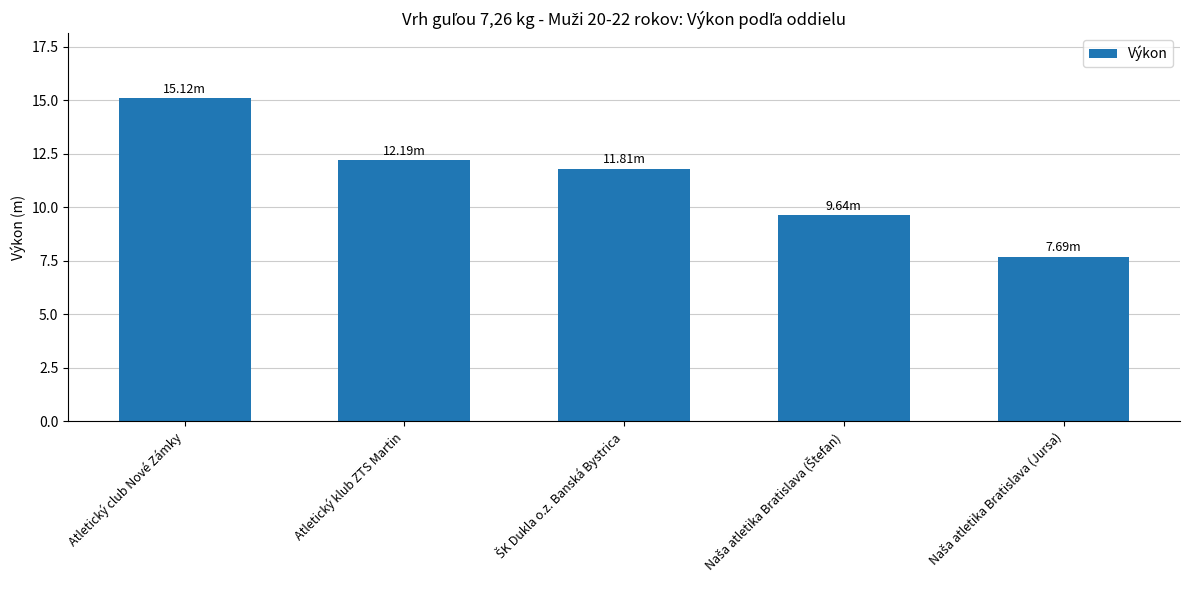

What is the label of the 2nd bar from the left?

Atletický klub ZTS Martin